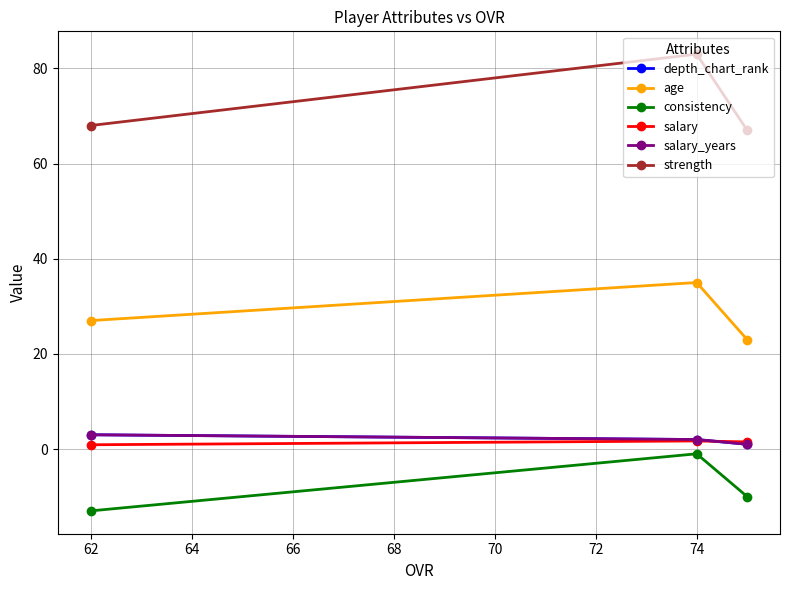

Does the chart display data point markers on the line(s)?

Yes